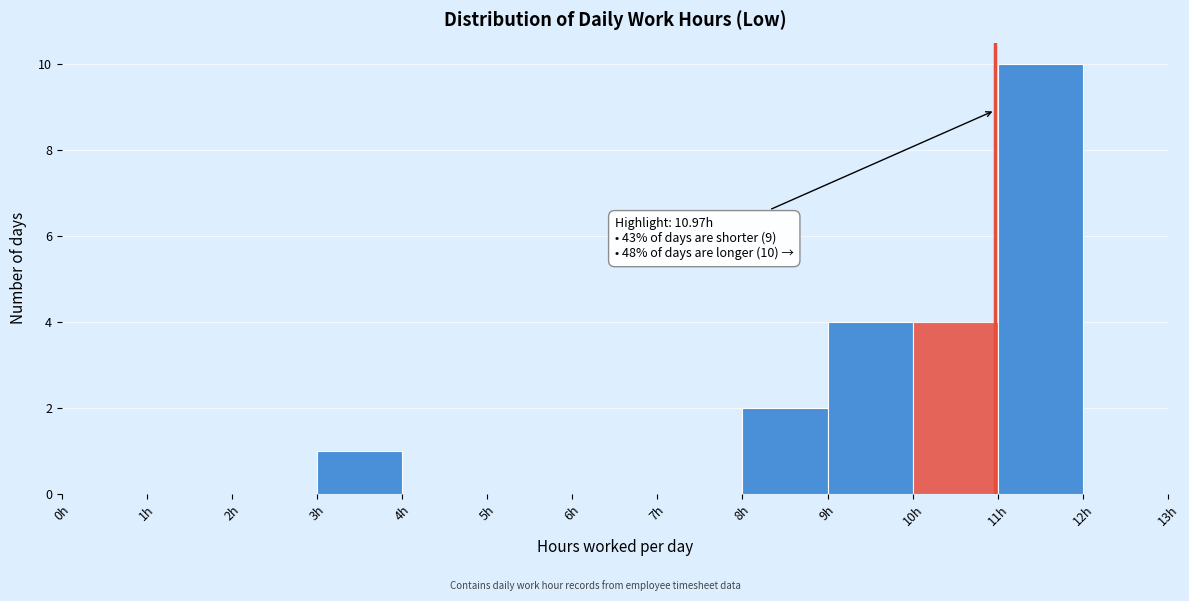

Which range on the x-axis has the tallest bar?

11 to 12